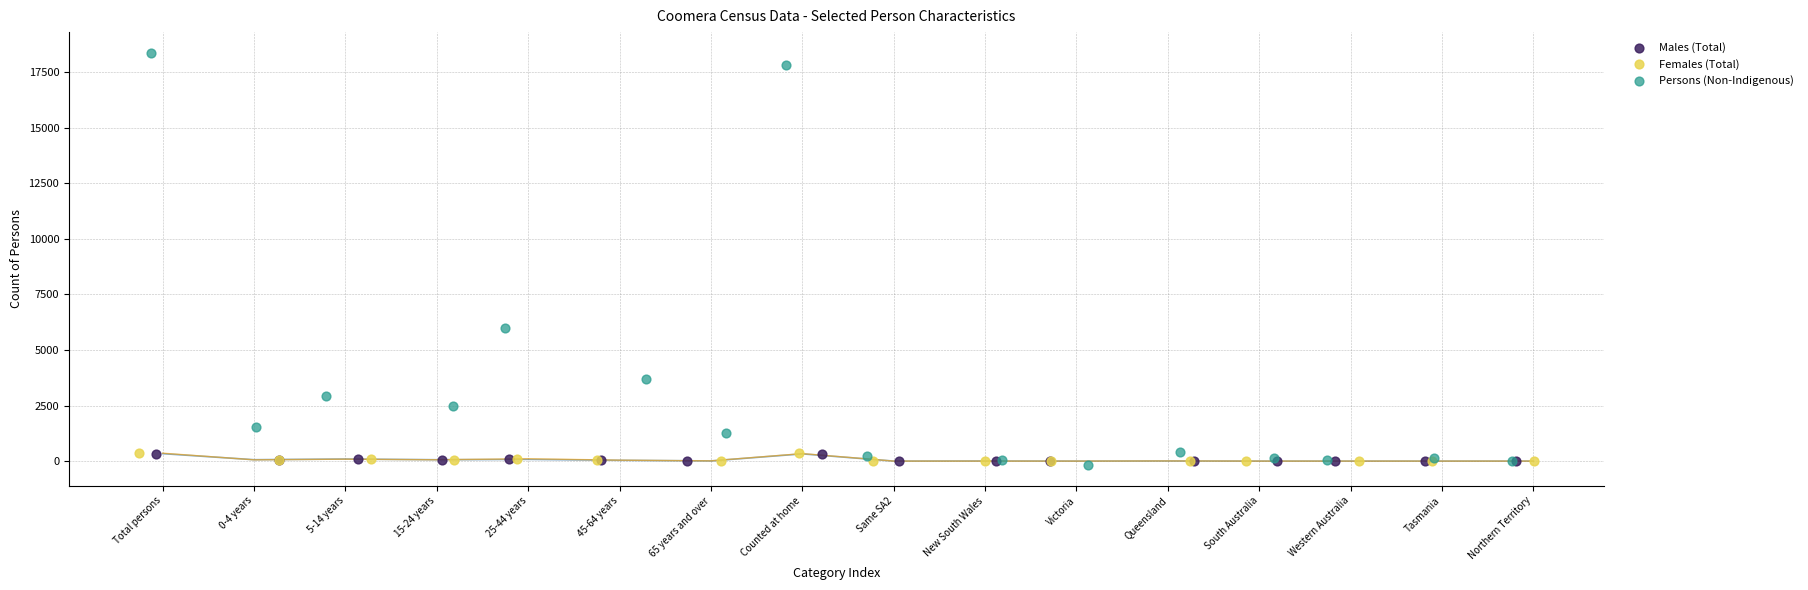

Which series has the widest spread of Y values?

Persons (Non-Indigenous)